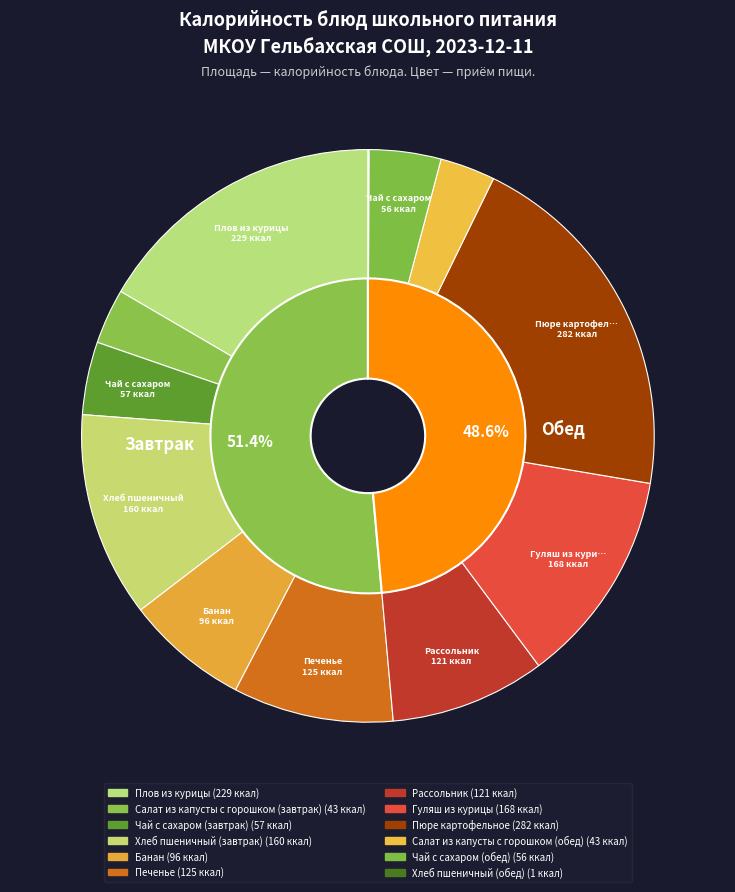

To the nearest percent, what is the combined percentage of Рассольник and Пюре картофельное?

29%